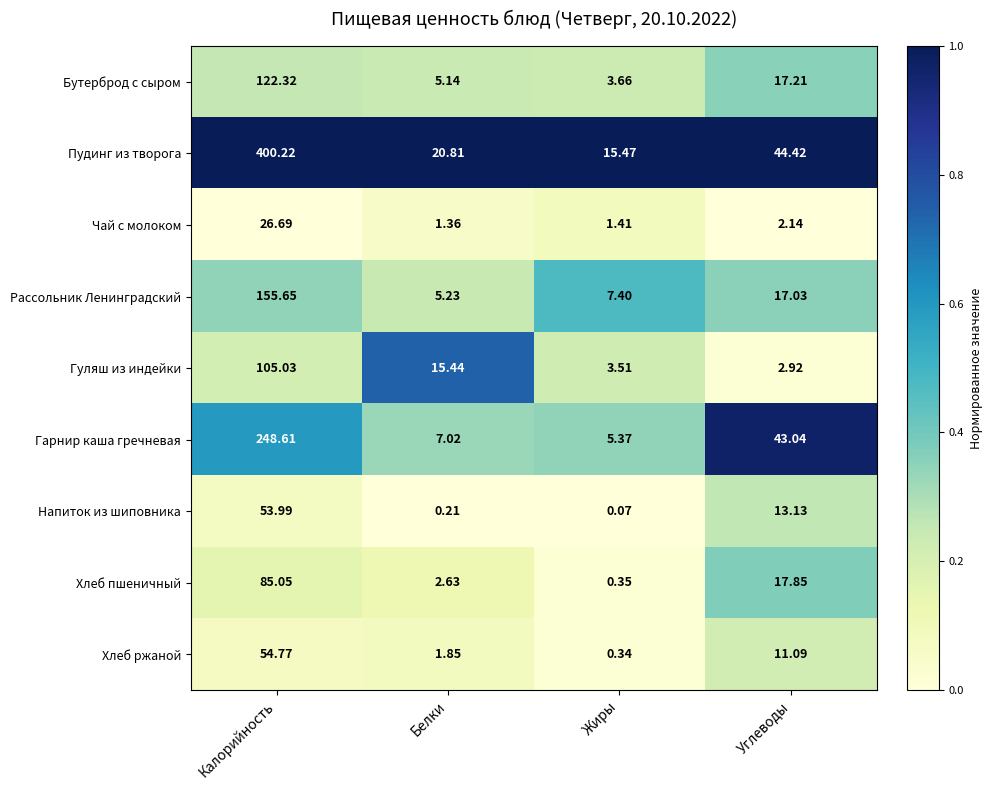

Which series has the widest spread of values?

Пудинг из творога